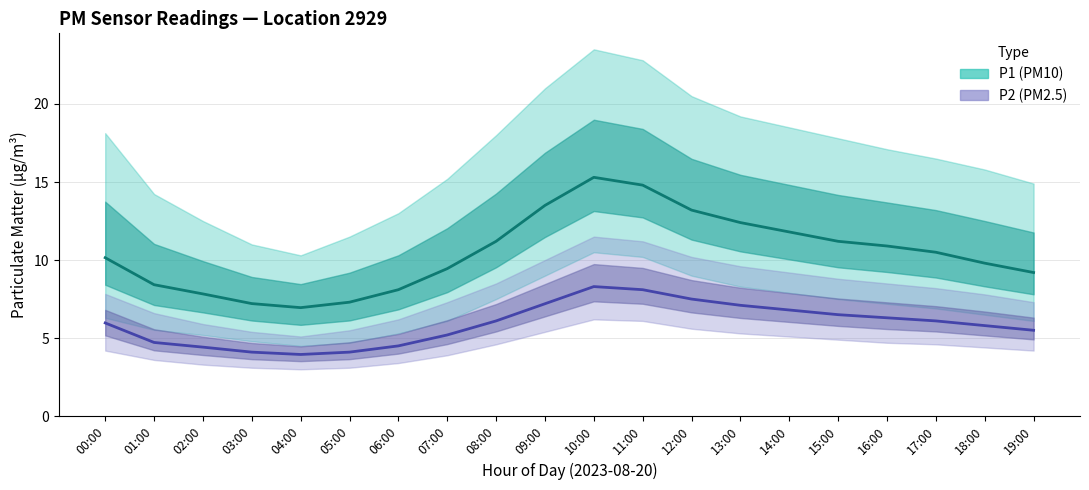

Is the value of P2 median at 10:00 greater than the value of P1 median at 00:00?

No